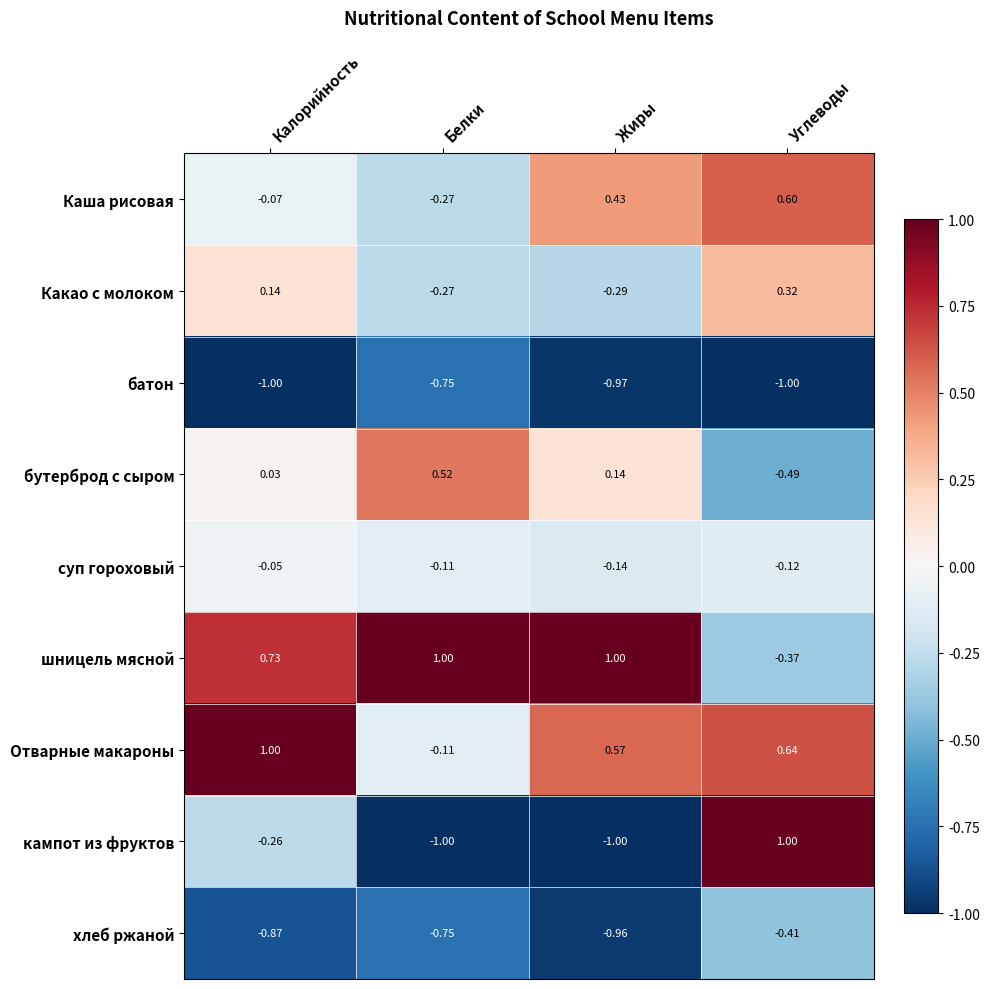

At how many categories does at least one series exceed 0?

4